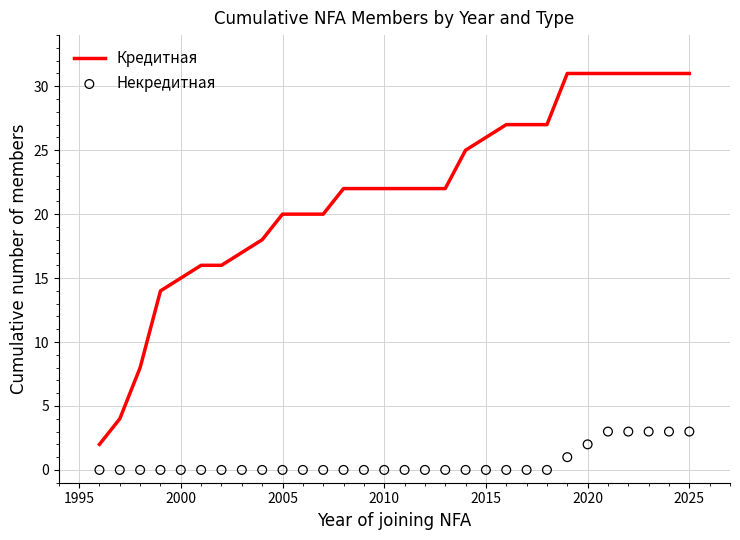

Which series has the widest spread of Y values?

Кредитная